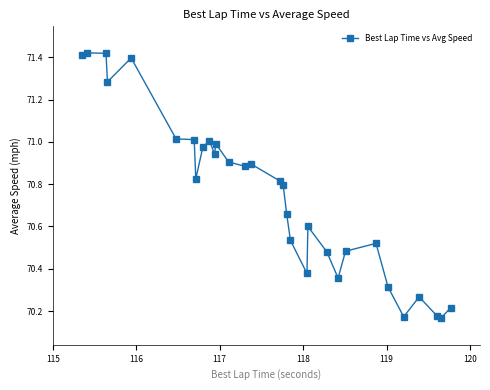

What is the difference between the second highest and second lowest values?

1.2